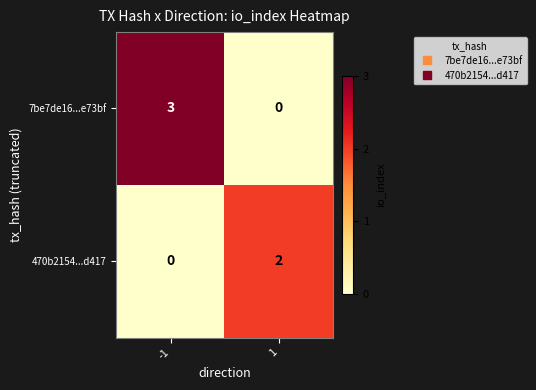

List the series in order of their peak value, highest first.

7be7de16...e73bf, 470b2154...d417